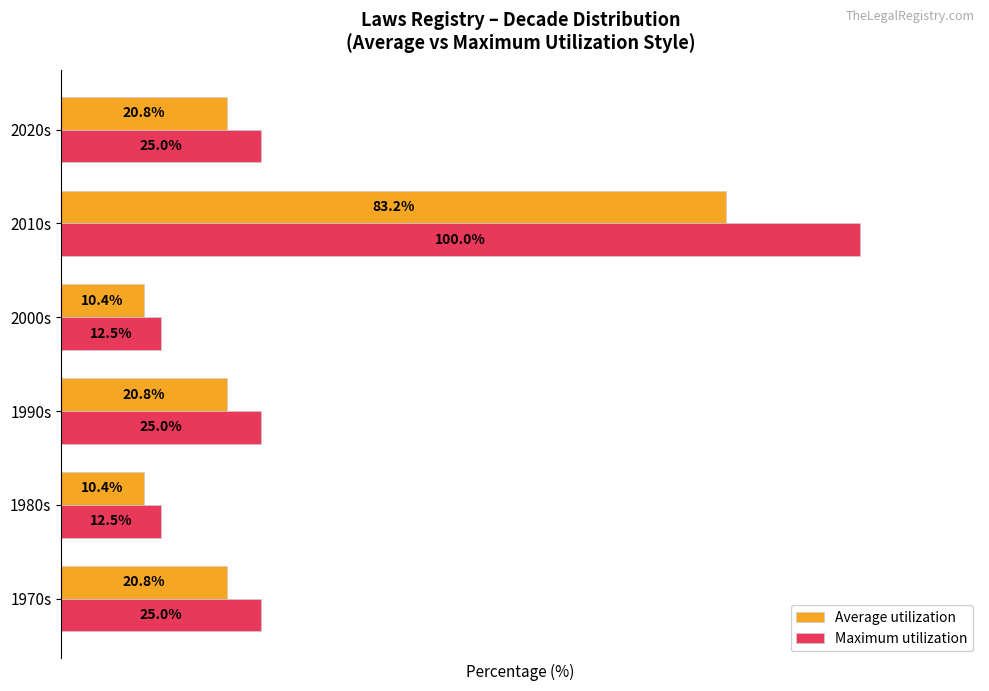

Which category has the highest value across all series?

2010s